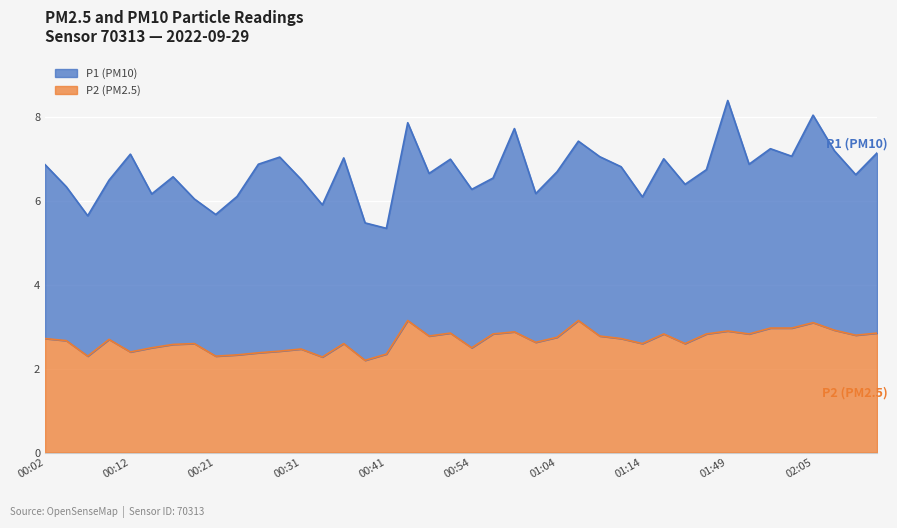

True or false: the data shows 3.1 at 01:07.

True